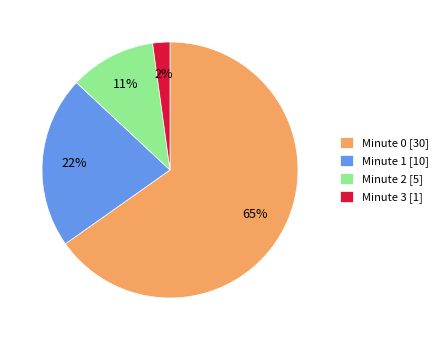

The Minute 0 [30] slice represents 65% of the pie. True or false?

True